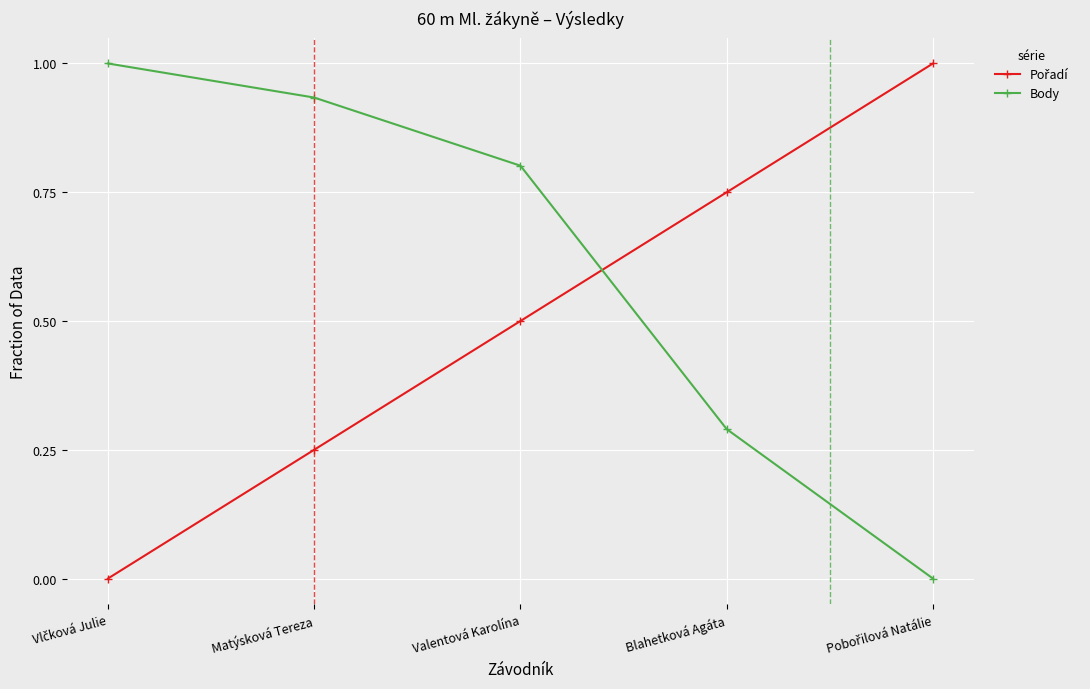

Count the number of data series in this chart.

2